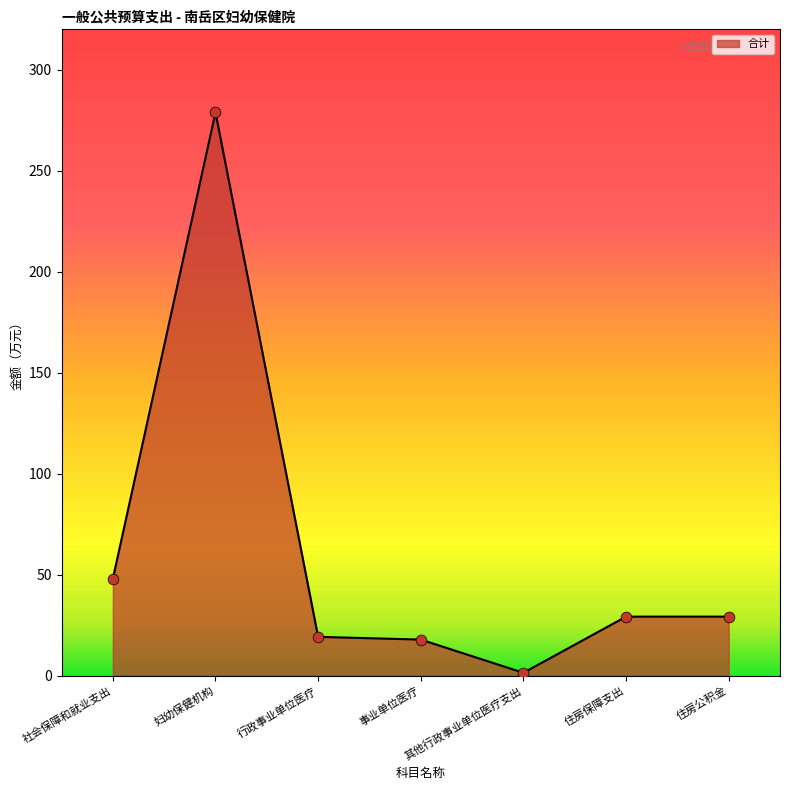

Approximately how many times larger is the value at 社会保障和就业支出 compared to 事业单位医疗?

2.7